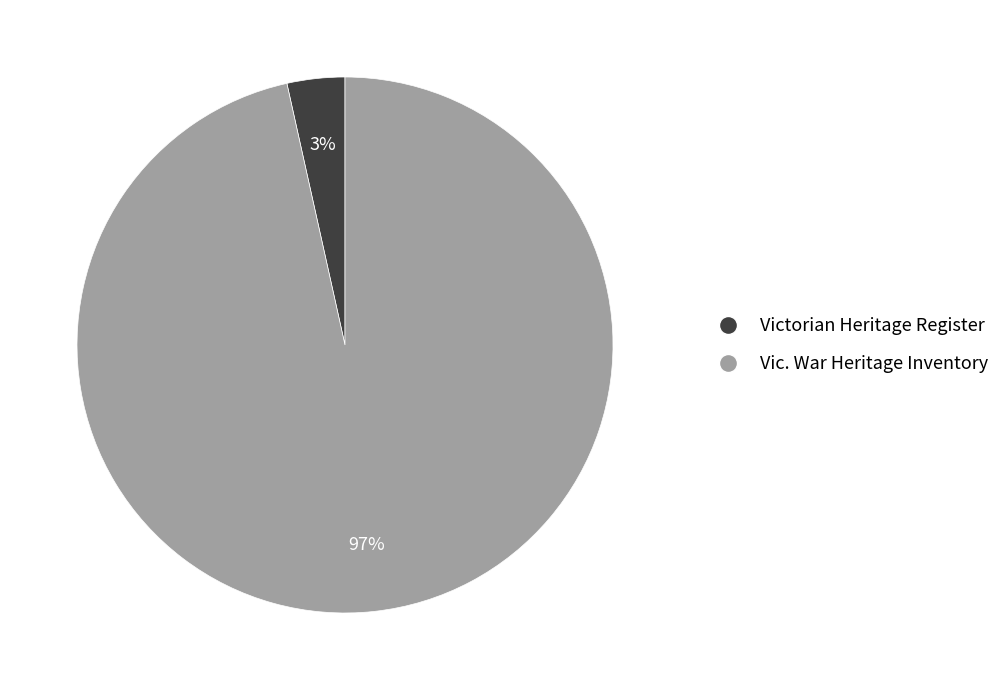

To the nearest percent, what is the average slice percentage?

50%